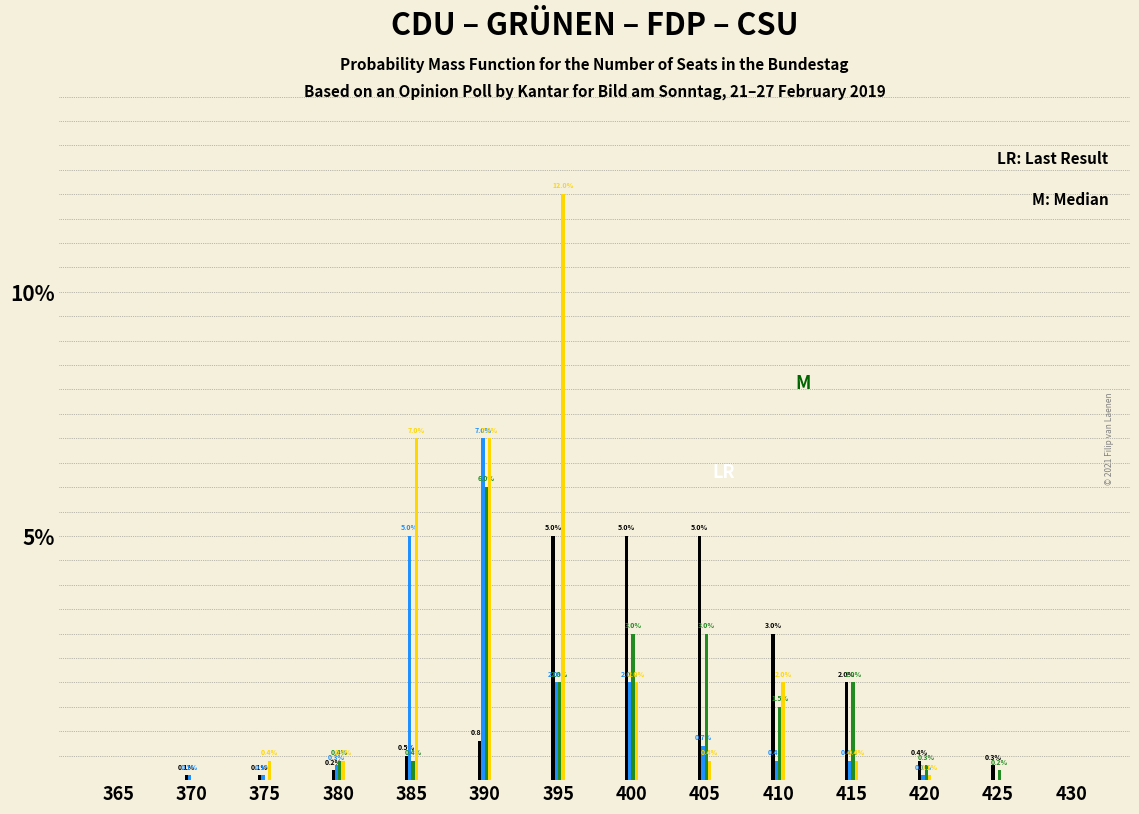

At which category is the sum across all series the highest?

395